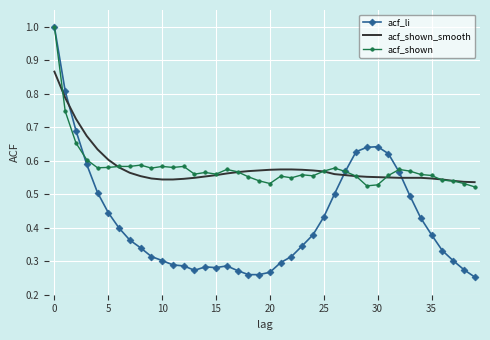

What is the highest value of the acf_shown series?

1.0